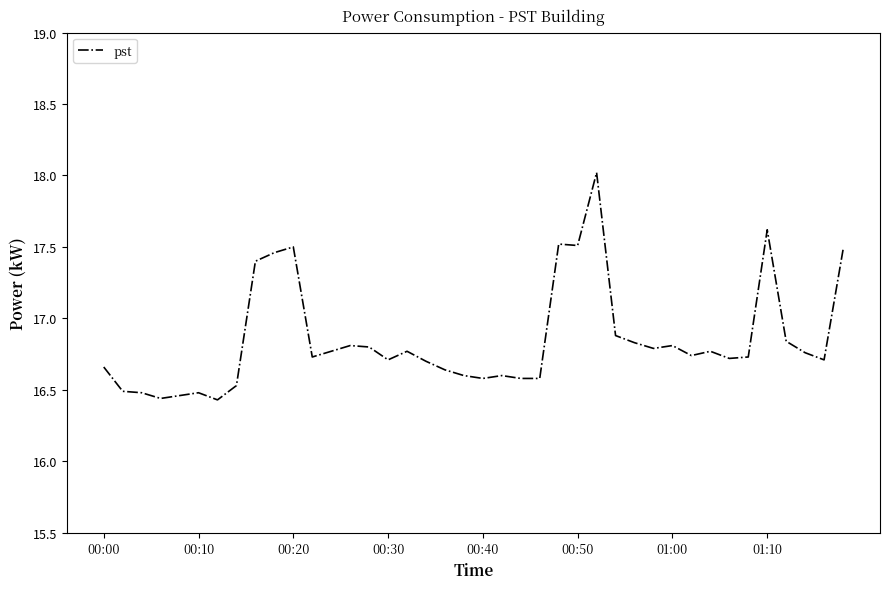

What is the maximum value shown in the chart?

18.0